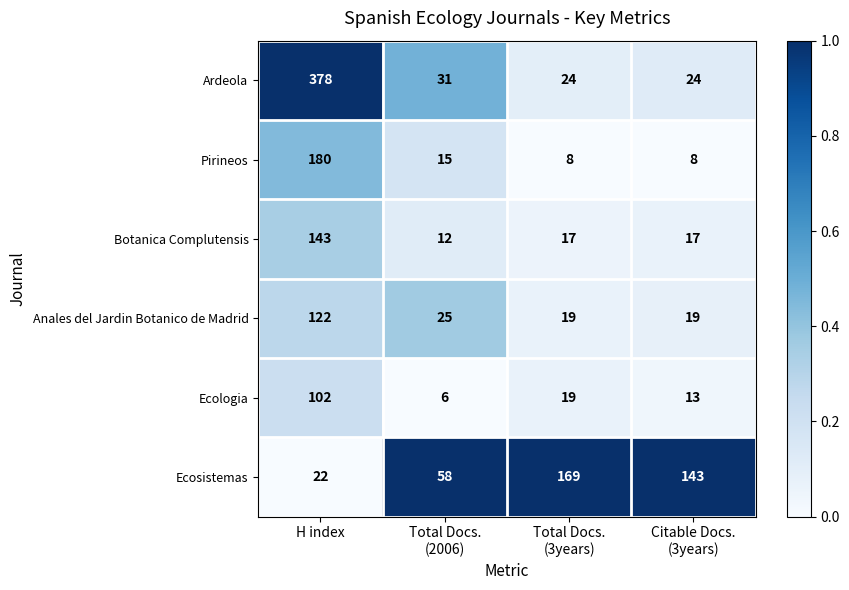

True or false: Ardeola has a value of 378 at H index.

True